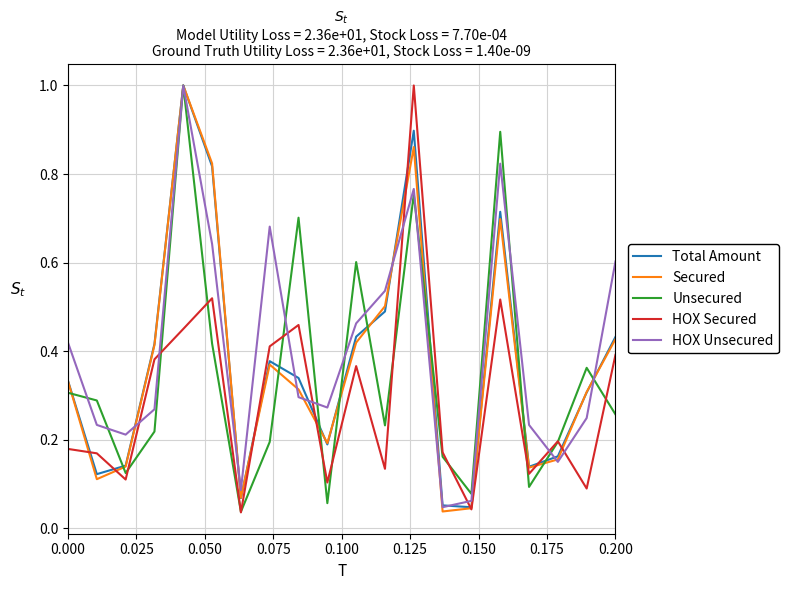

How many series are shown in this chart?

5